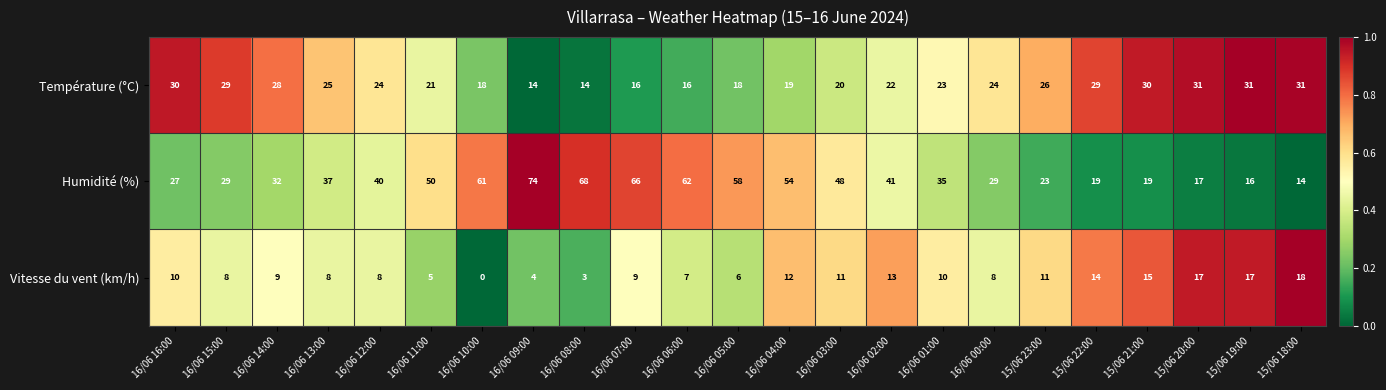

What is the difference between the maximum and second lowest values in the Température (°C) series?

17